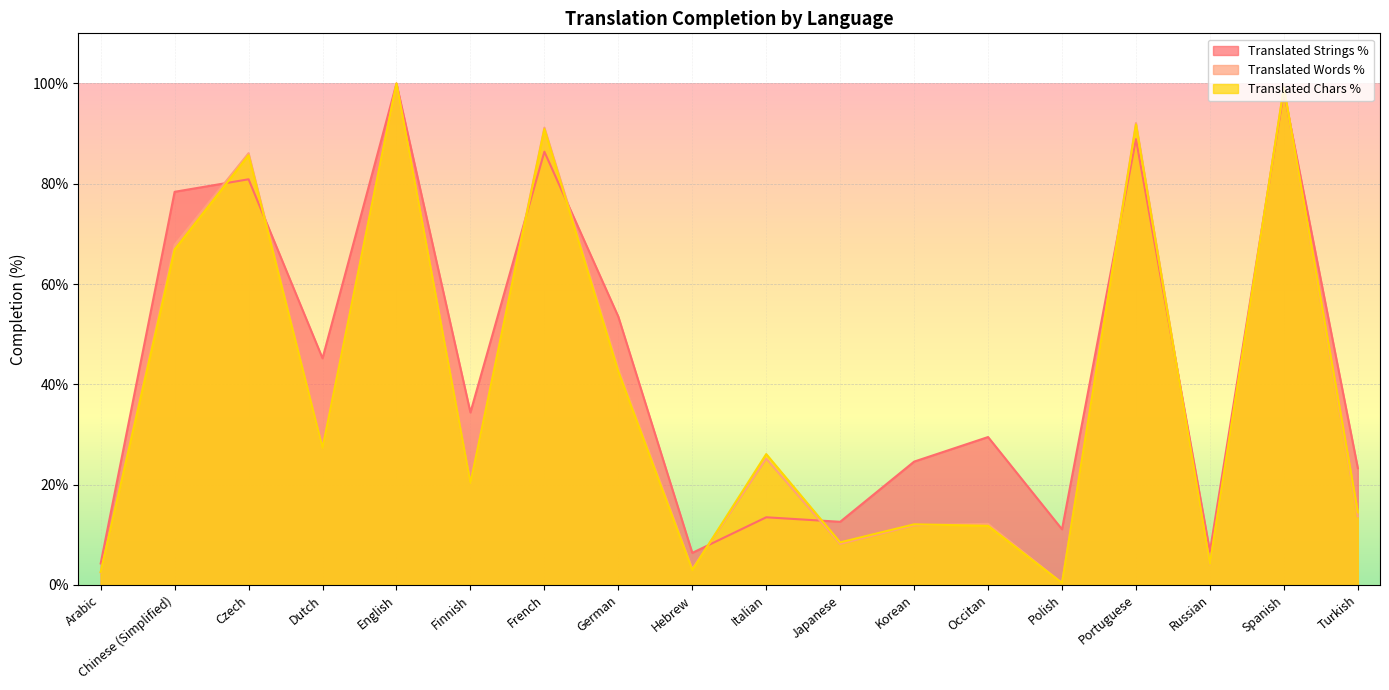

How many intersections are there between translated_percent and translated_words_percent?

10